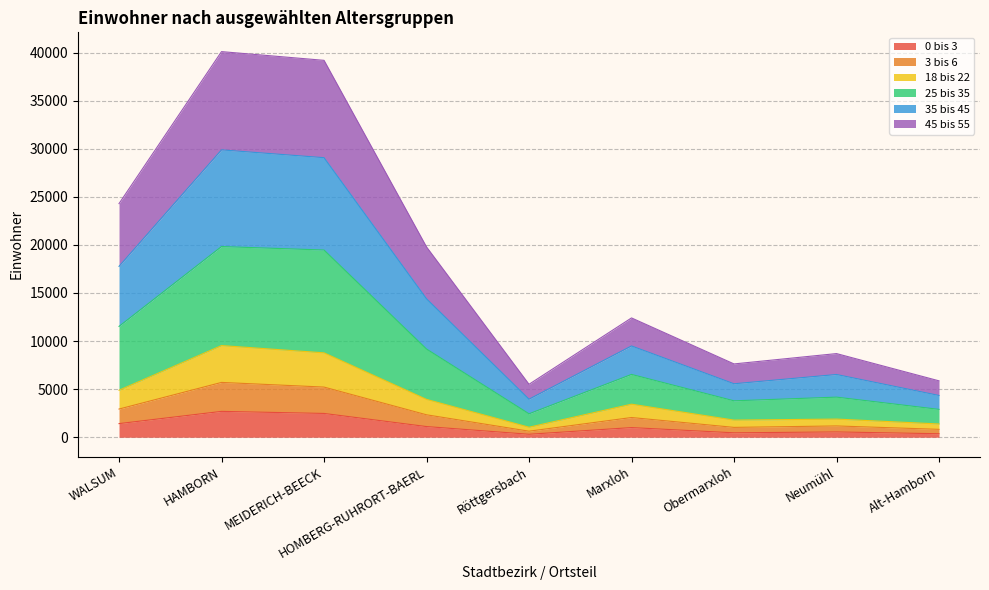

The 3 bis 6 series shows 1161 at MEIDERICH-BEECK. True or false?

False